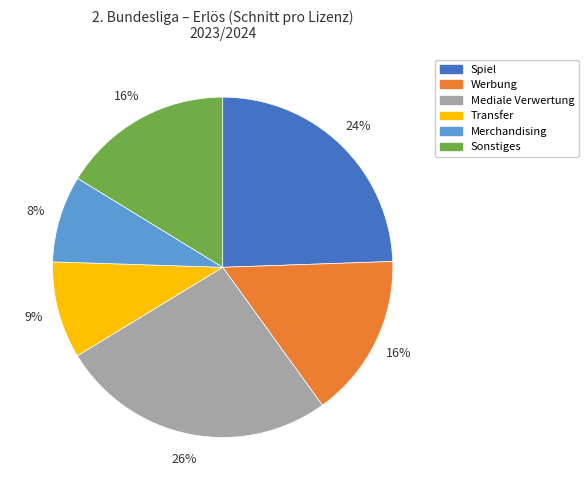

Which category has the smallest portion of the pie?

Merchandising